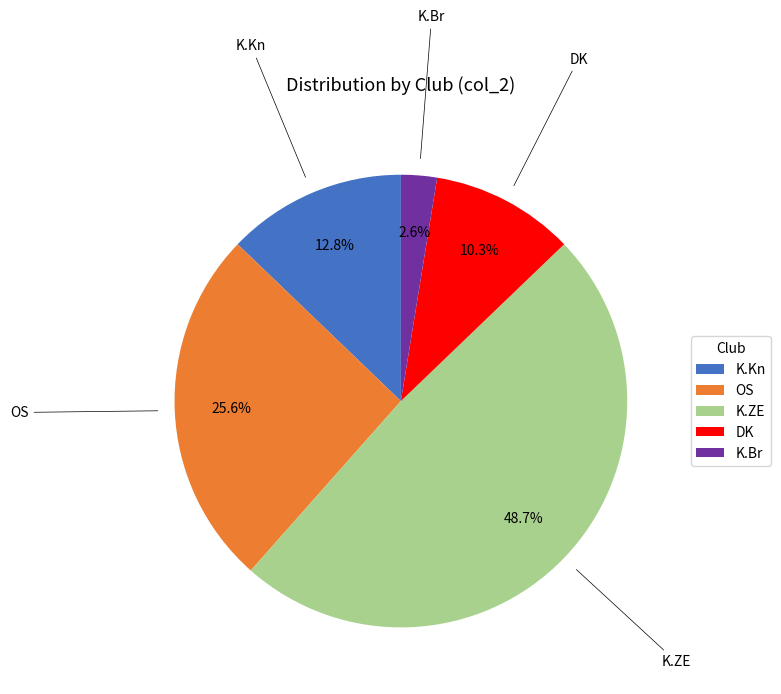

How many slices are in this pie chart?

5